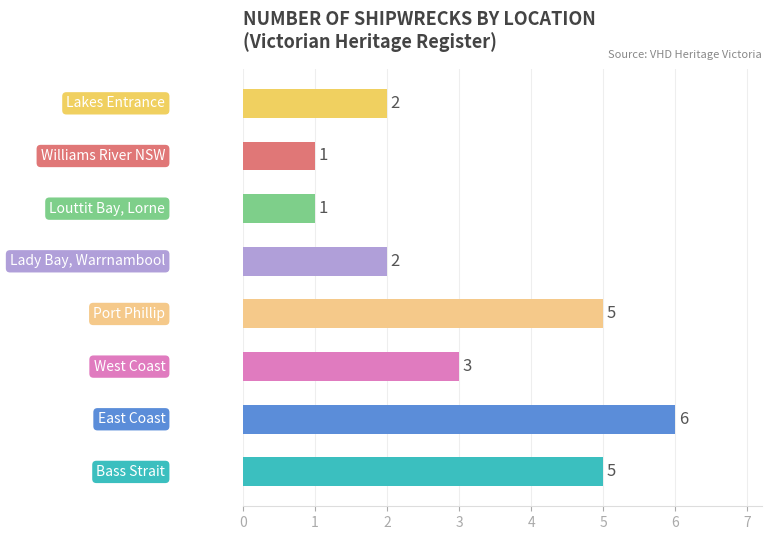

What is the smallest value displayed?

1